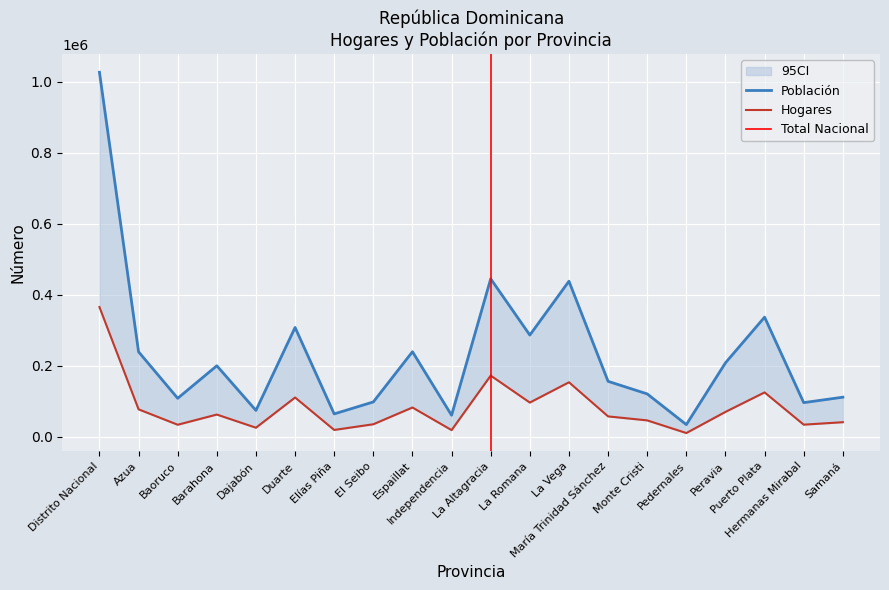

Reading right to left, transcribe all the data shown in this chart.

Hogares: 41048	34130	125047	70097	10490	46156	57421	153581	96383	172419	18743	82470	35268	19208	110673	25502	62611	33875	77295	365548
Población: 111536	96210	337133	208363	34248	120799	156228	438378	286633	445162	60625	239661	98165	64424	308074	74256	200137	108409	239392	1027348